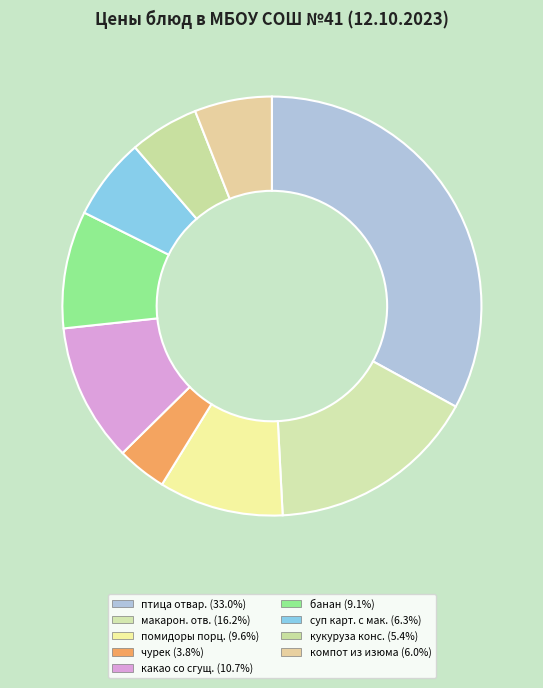

Count the number of slices in the pie.

9